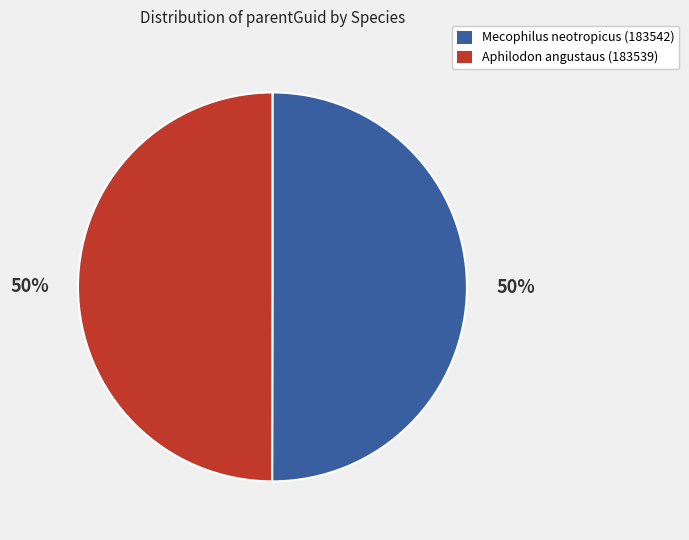

Approximately how many times larger is the value at Mecophilus neotropicus (183542) compared to Aphilodon angustaus (183539)?

1.0